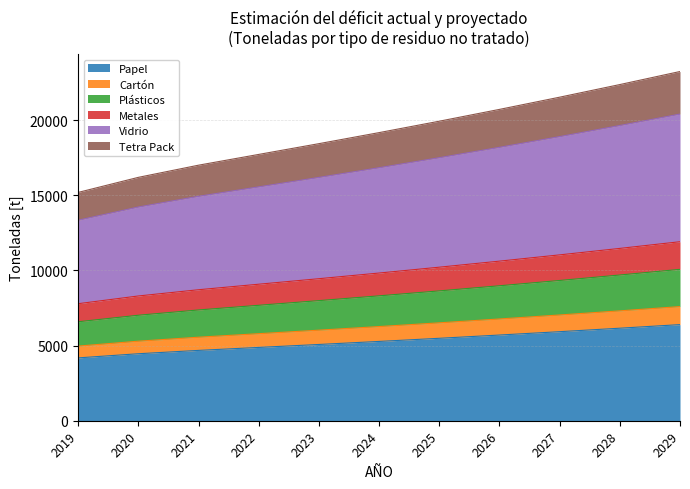

At which category is the sum across all series the highest?

2029